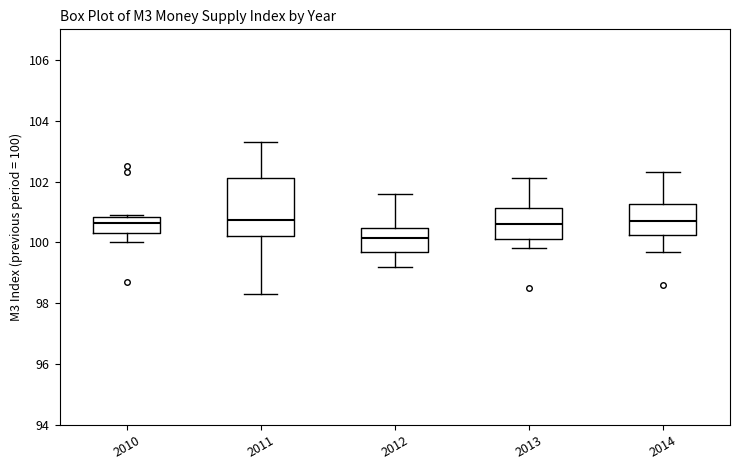

Reading left to right, transcribe this box plot: for each box, give where its median line is, the range the box spans, and where its two whiskers end, as read against the y-axis. The values are not printed on the chart, so give them approximately, as read against the axis.

2010: median 100.6, box 100.4 to 100.8, whiskers 100.0 to 101.0
2011: median 100.8, box 100.2 to 102.2, whiskers 98.4 to 103.4
2012: median 100.2, box 99.8 to 100.4, whiskers 99.2 to 101.6
2013: median 100.6, box 100.2 to 101.2, whiskers 99.8 to 102.2
2014: median 100.8, box 100.2 to 101.2, whiskers 99.8 to 102.4